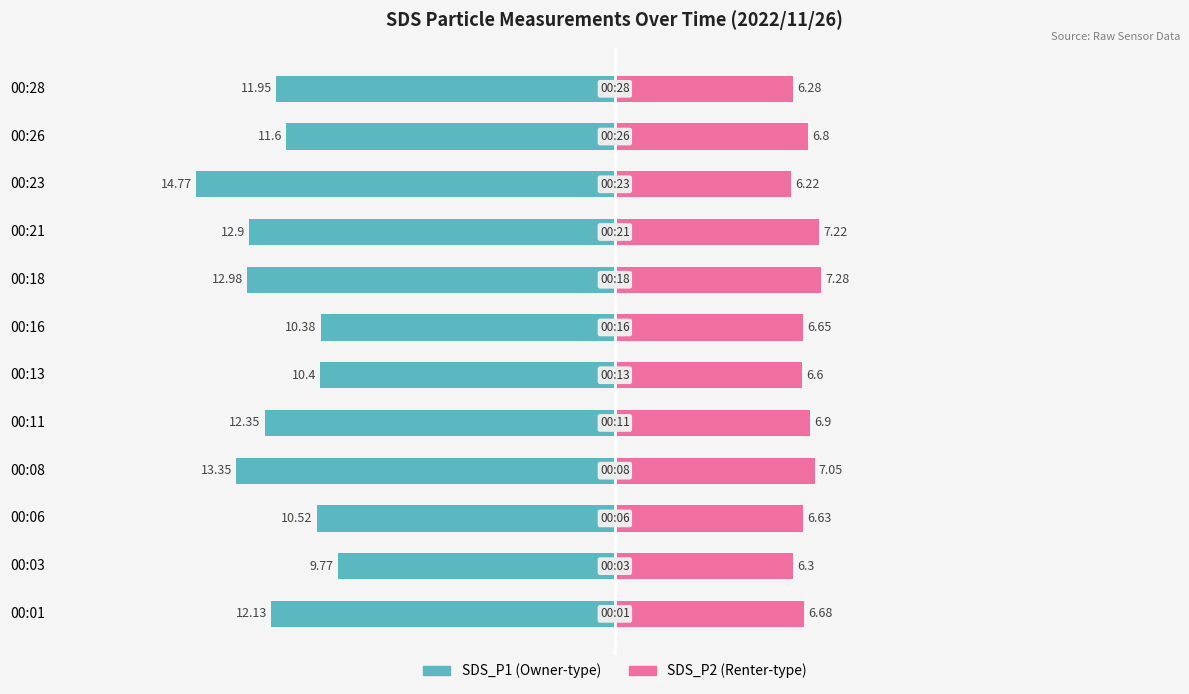

What is the sum of the SDS_P1 values at 00:11 and 00:08?

-25.7